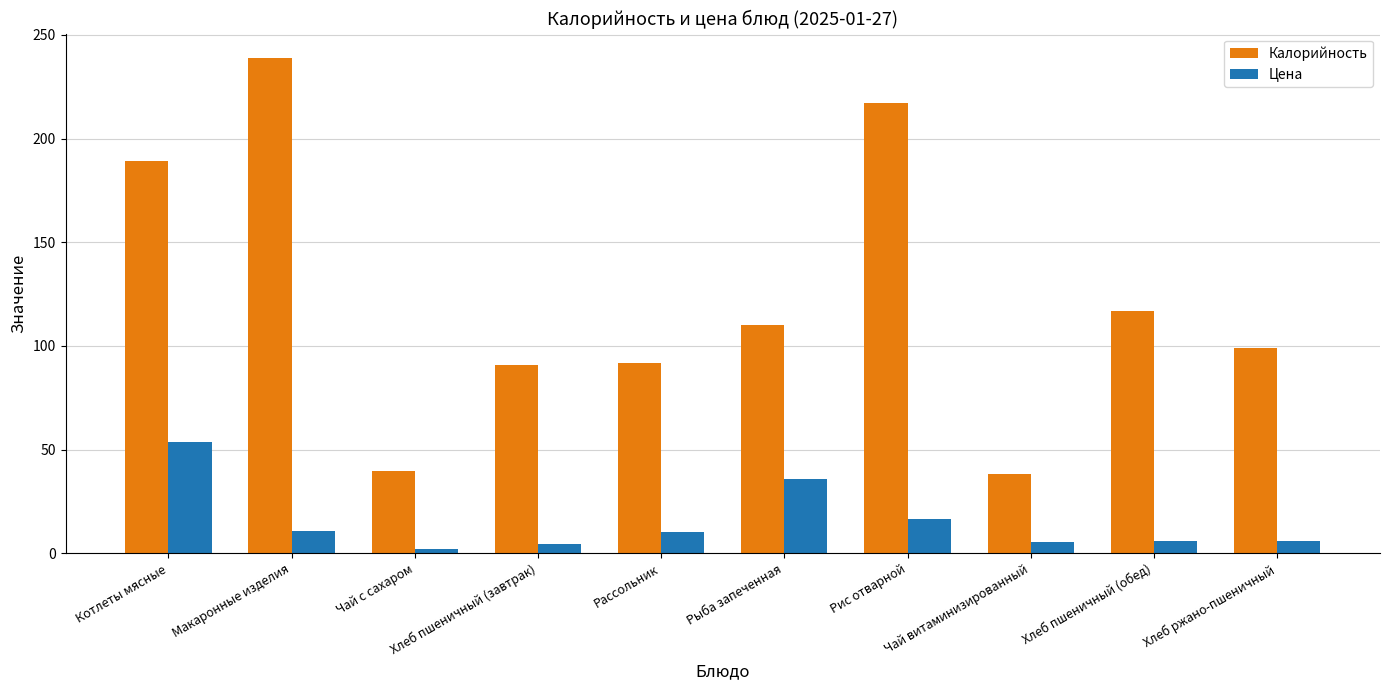

List the series in order of their overall mean, lowest first.

Цена, Калорийность